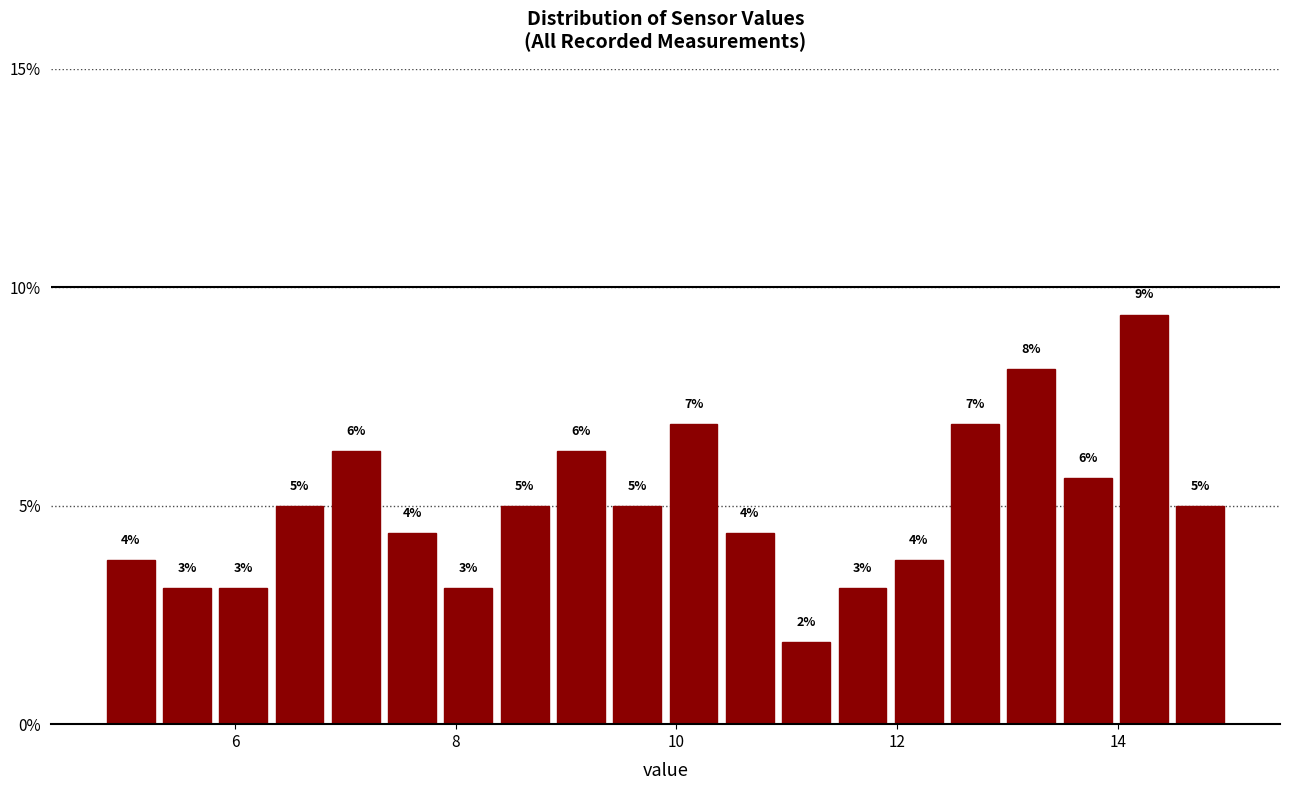

Read against the x-axis, roughly where is the centre of the tallest bar?

14.2